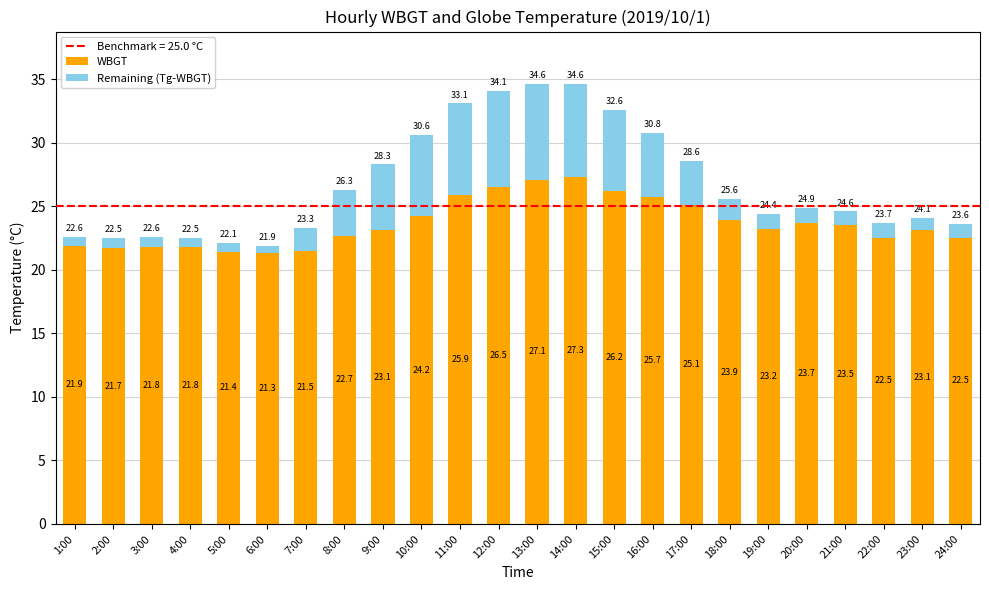

What is the total value across all series at 19:00?

24.4